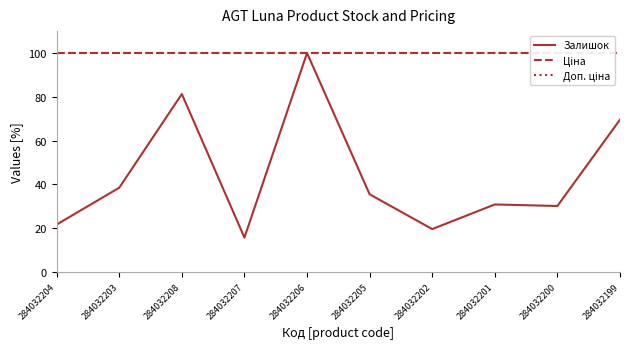

List the labels in order of Доп. ціна value, largest first.

284032204, 284032203, 284032208, 284032207, 284032206, 284032205, 284032202, 284032201, 284032200, 284032199